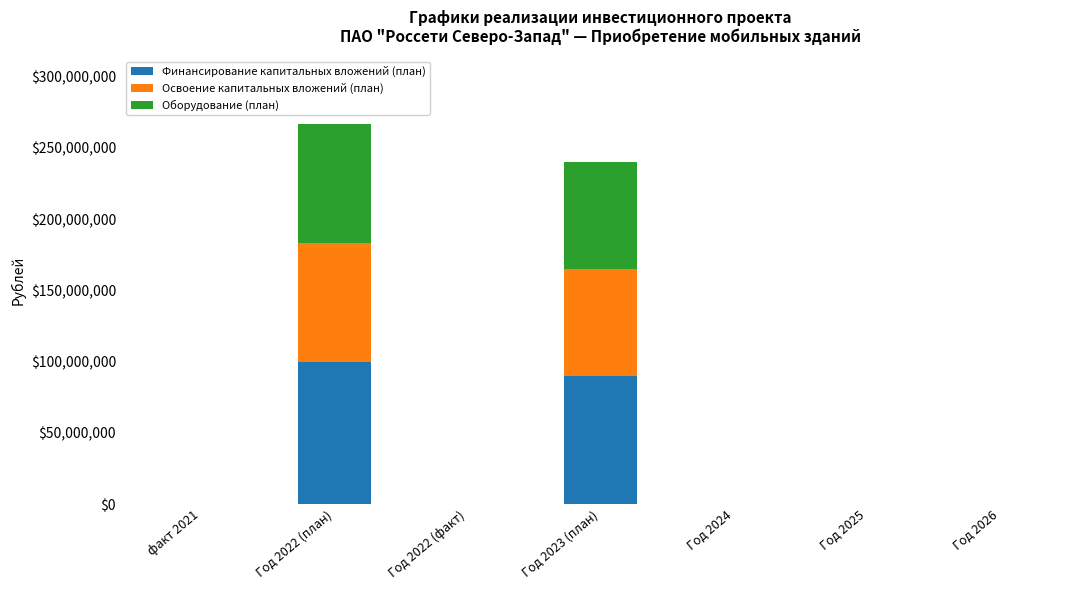

Reading right to left, transcribe the values for Финансирование капитальных вложений (план).

Год 2026=0	Год 2025=0	Год 2024=0	Год 2023 (план)=89900000	Год 2022 (факт)=0	Год 2022 (план)=99883892	факт 2021=0